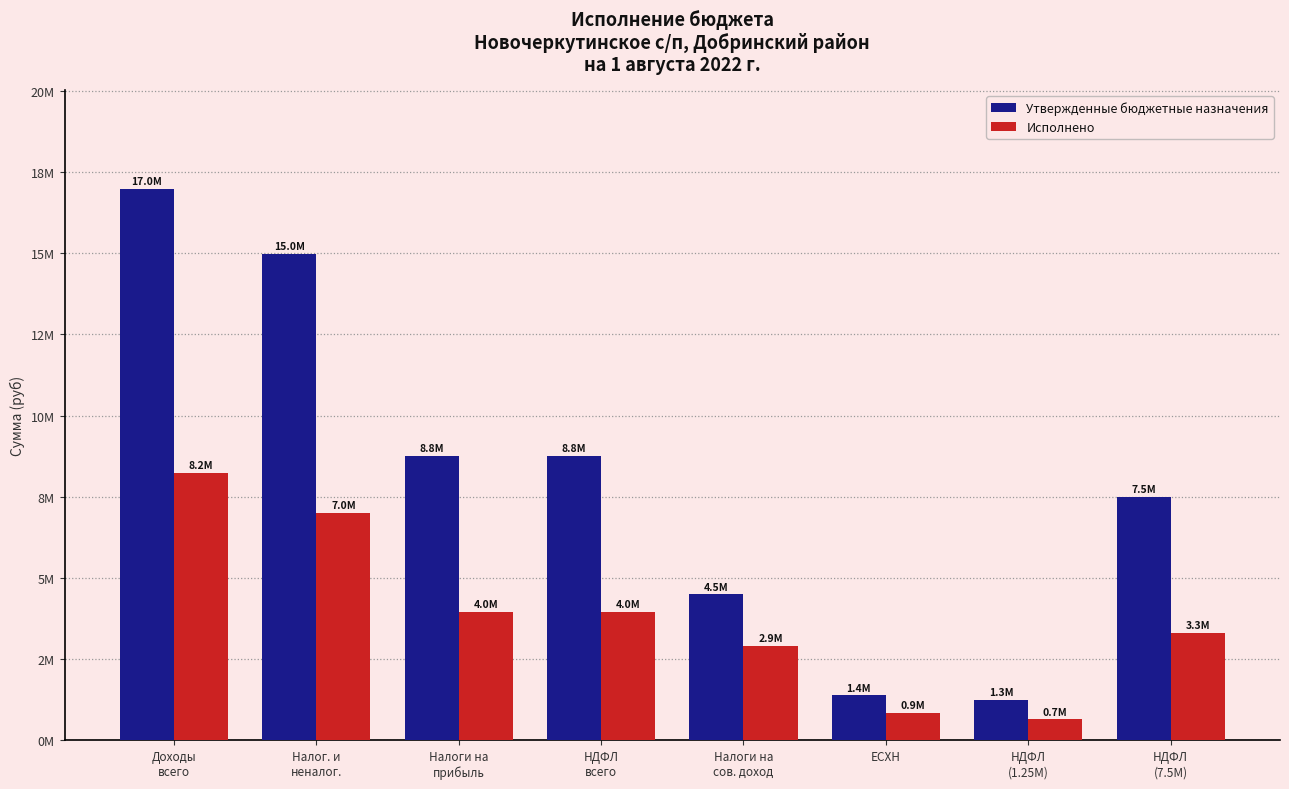

Does the chart contain stacked bars?

No